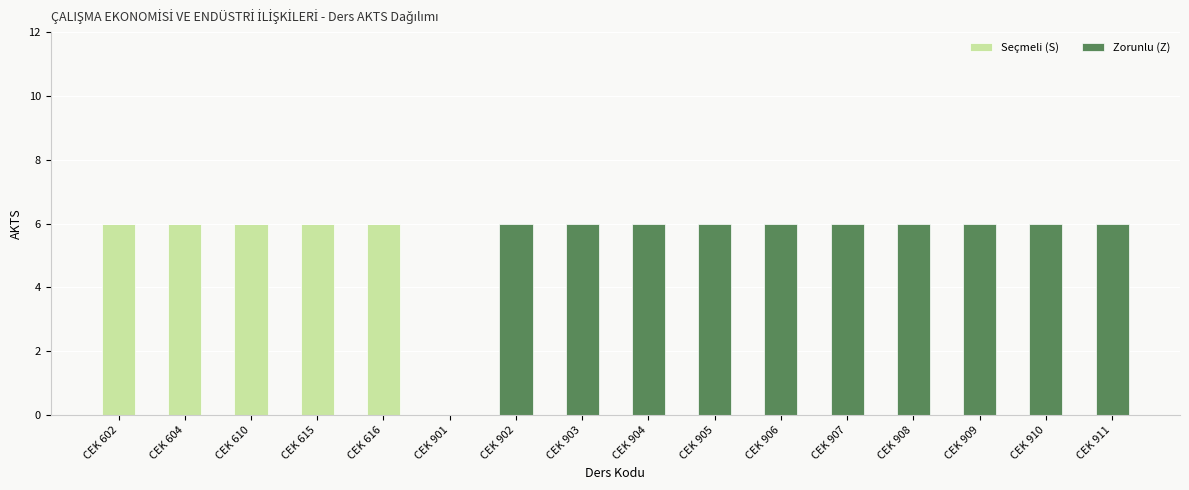

How many categories are shown in the chart?

16